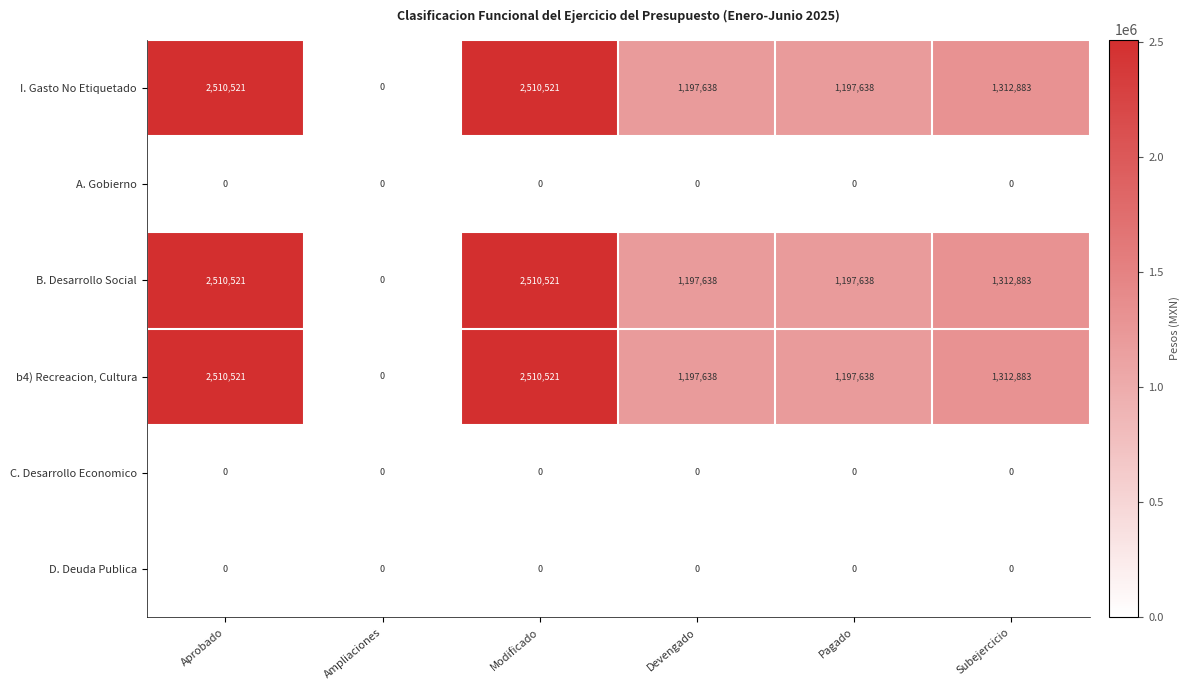

What is the difference between the highest and lowest values at Aprobado?

2510521